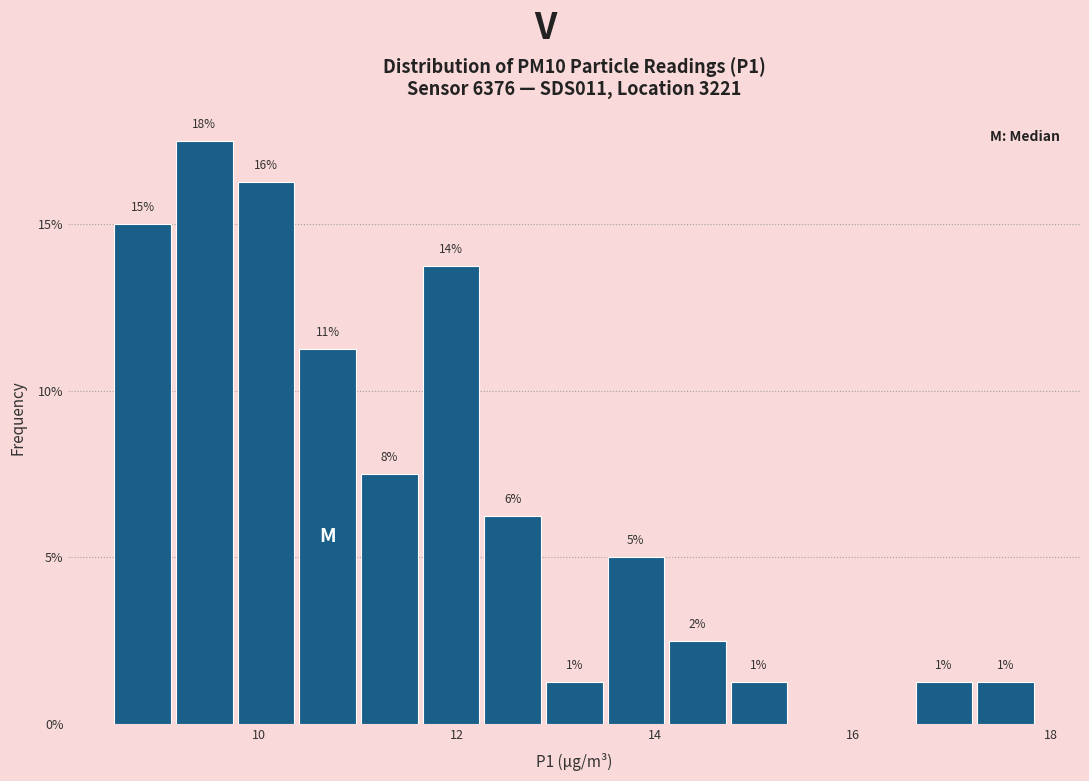

Around what value on the x-axis is the tallest bar? Give the approximate position of its centre, as read against the axis.

9.4